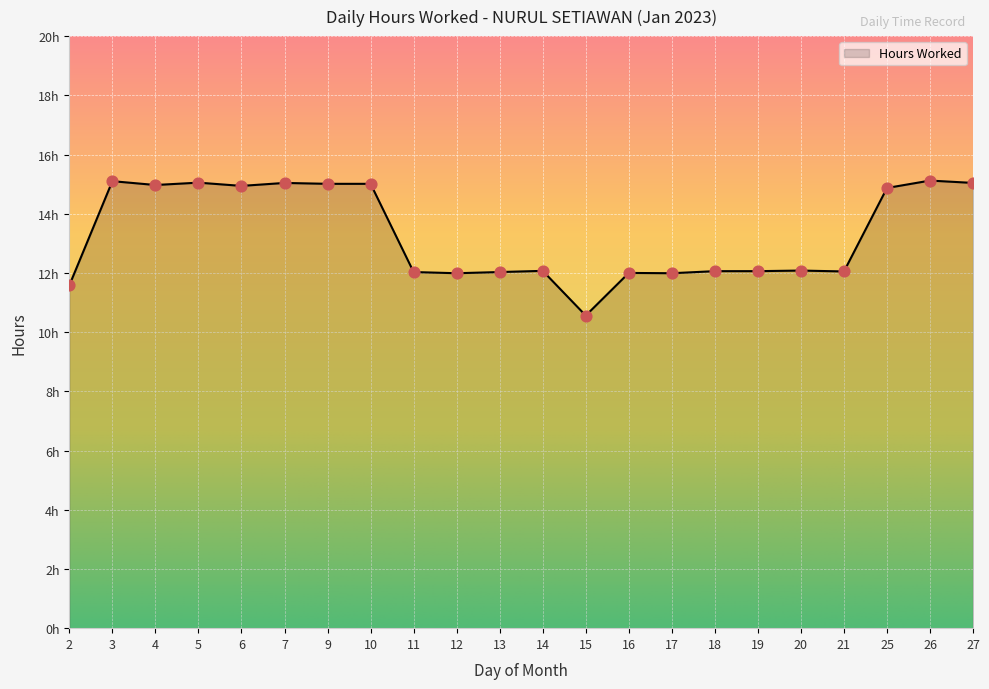

Does the chart have visible grid lines?

Yes